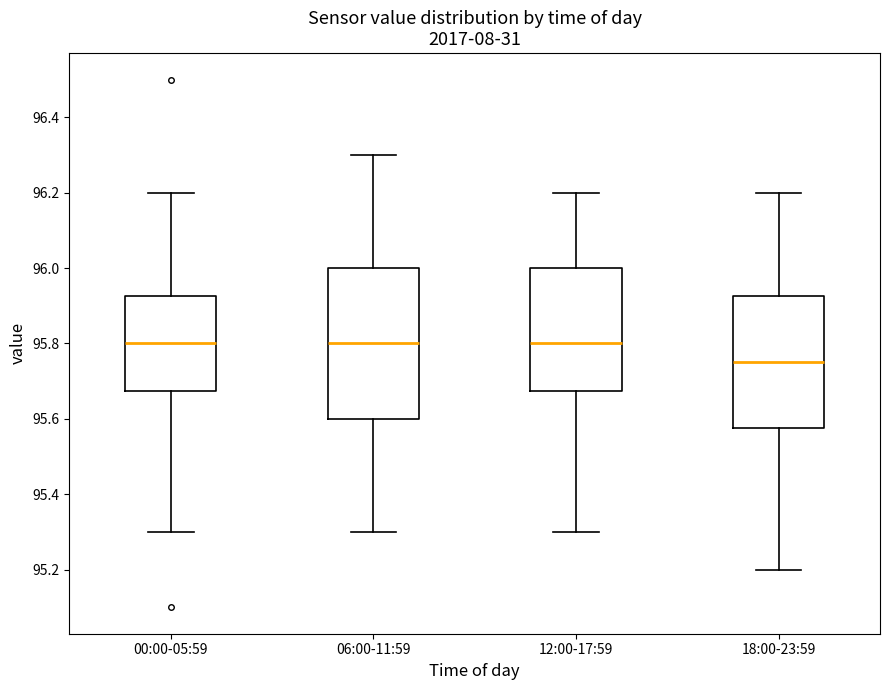

Reading left to right, read every box against the y-axis: the position of its median line, the range the box covers, and the ends of its whiskers. The values are not printed on the chart, so give them approximately, as read against the axis.

00:00-05:59: median 95.80, box 95.68 to 95.92, whiskers 95.30 to 96.20
06:00-11:59: median 95.80, box 95.60 to 96.00, whiskers 95.30 to 96.30
12:00-17:59: median 95.80, box 95.68 to 96.00, whiskers 95.30 to 96.20
18:00-23:59: median 95.76, box 95.58 to 95.92, whiskers 95.20 to 96.20